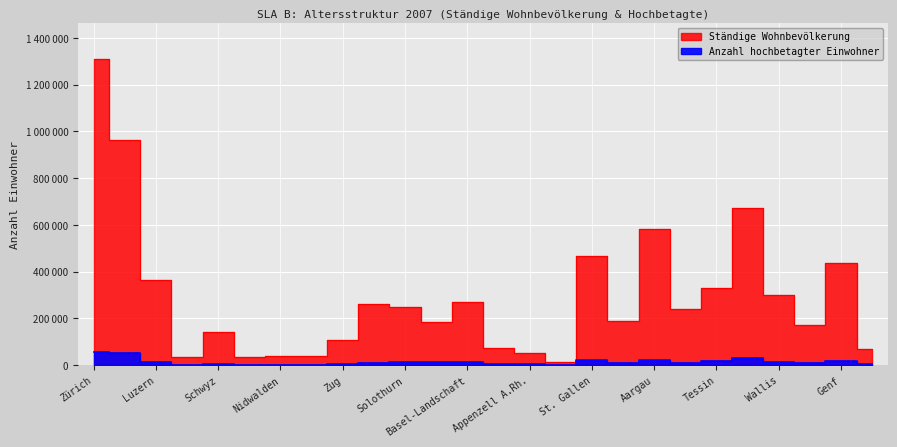

What is the value of the Ständige Wohnbevölkerung point at the 17th from the left?

465937